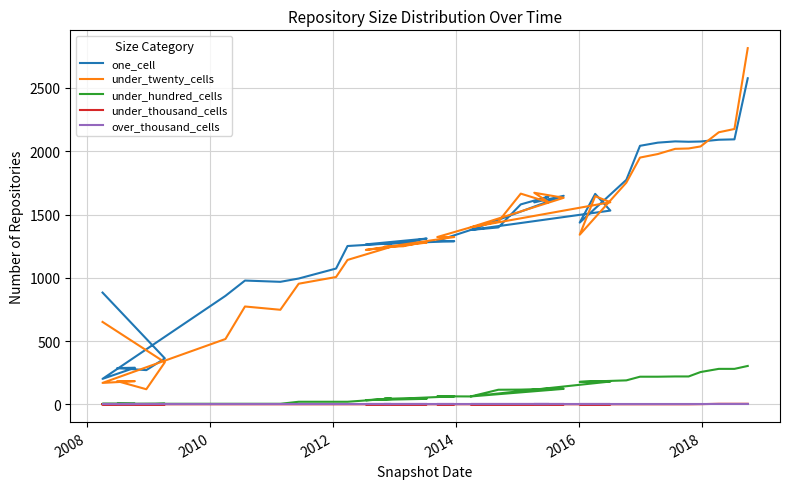

What are all the series names shown in the legend?

one_cell, under_twenty_cells, under_hundred_cells, under_thousand_cells, over_thousand_cells